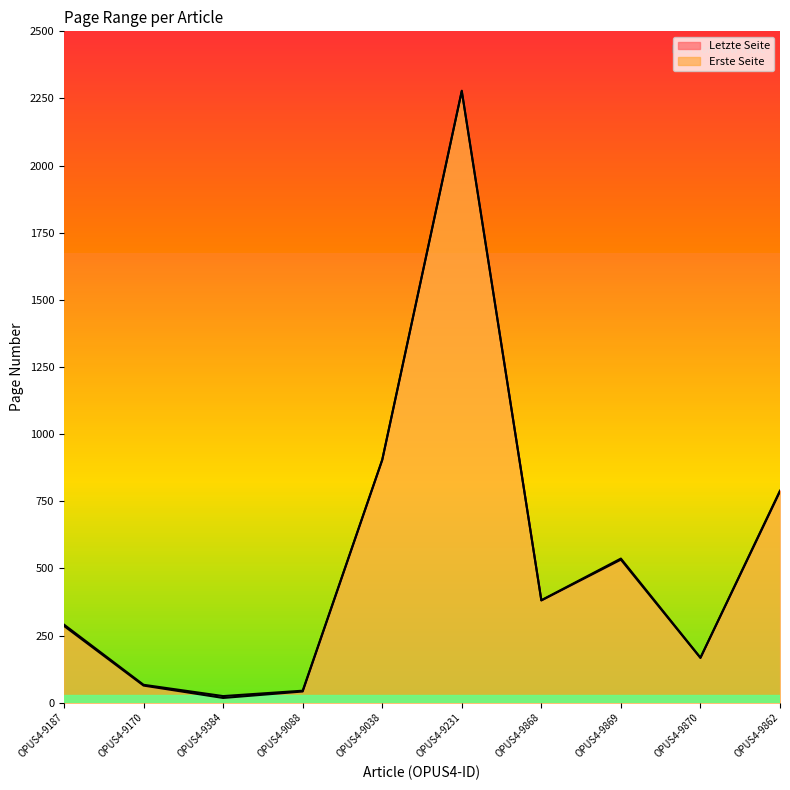

Count the number of data series in this chart.

2